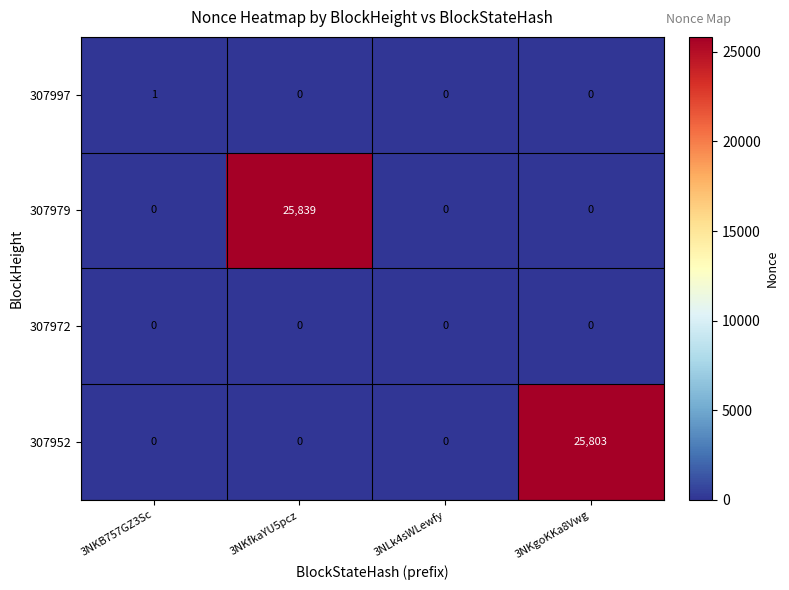

List the series in order of their peak value, highest first.

307979, 307952, 307997, 307972